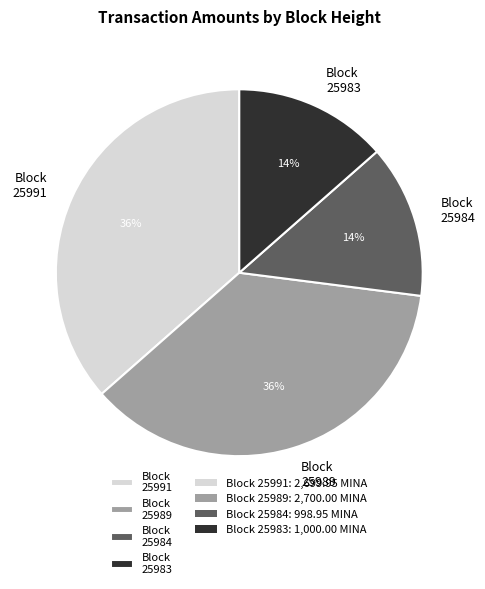

How many segments does this pie chart have?

4